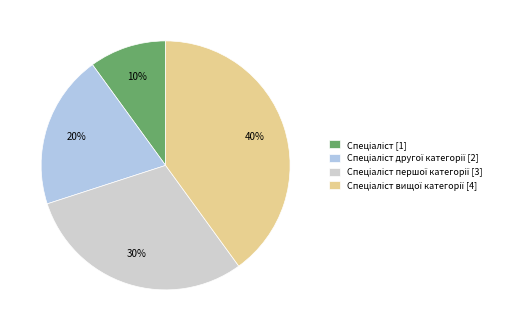

To the nearest percent, what is the average slice percentage?

25%